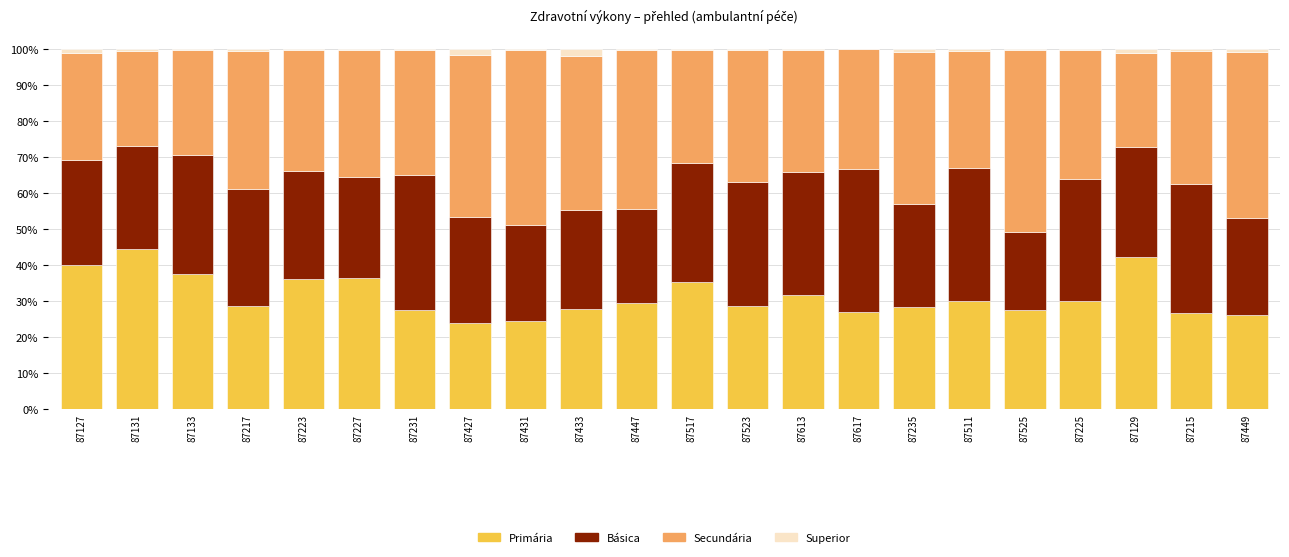

What is the highest value of the Primária series?

44.4